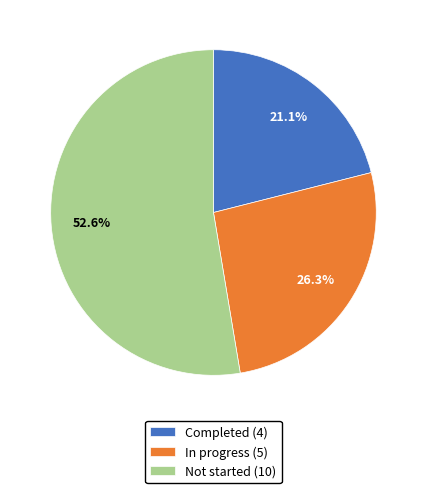

Is there a majority slice in this chart?

Yes